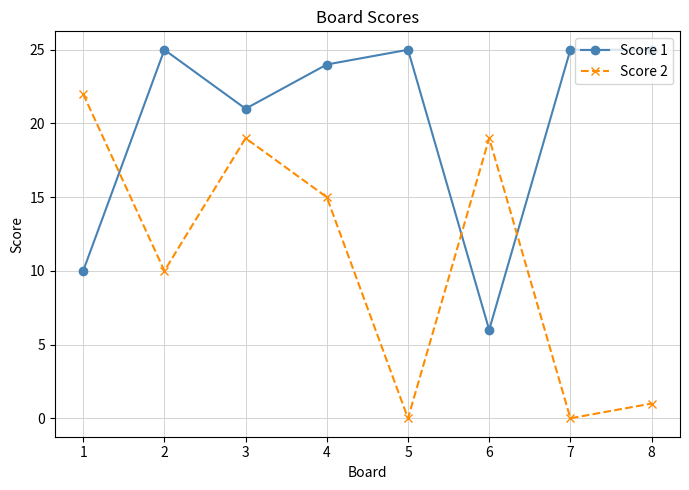

What is the greatest value displayed?

25